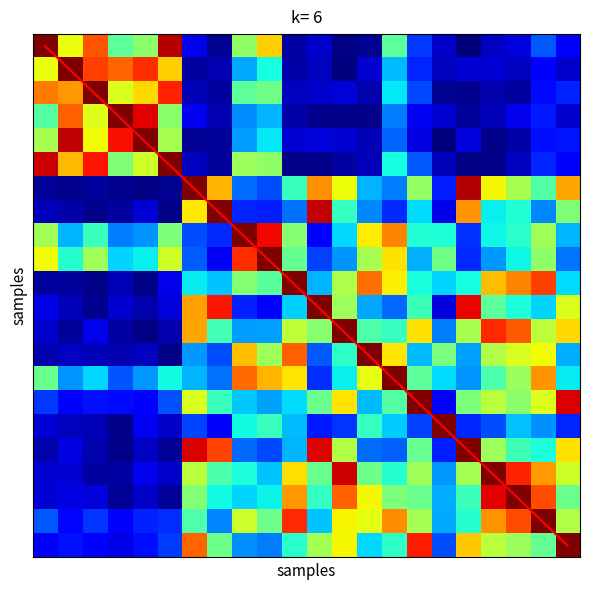

Which series has the widest spread of values?

diagonal